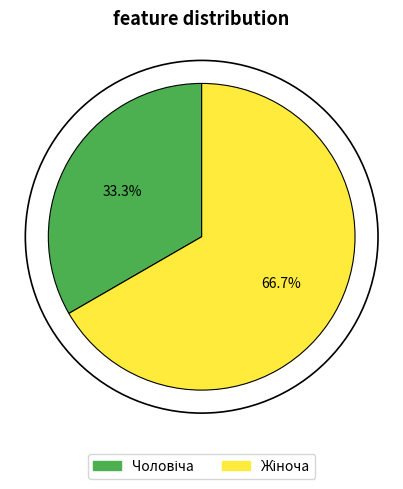

Is there any slice that represents more than half of the pie?

Yes